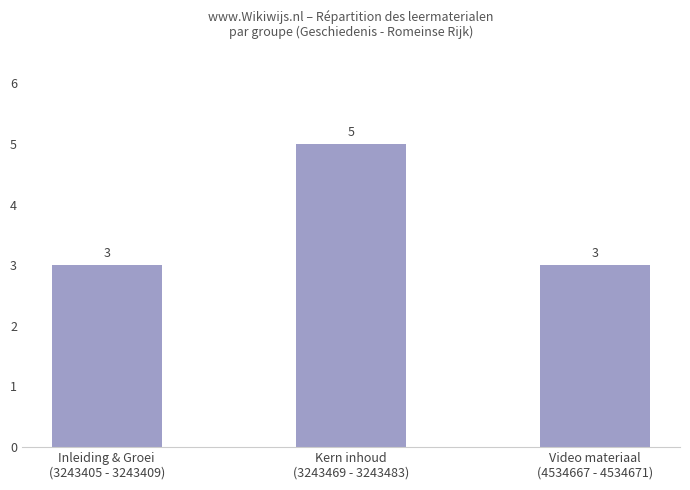

What is the greatest value displayed?

5